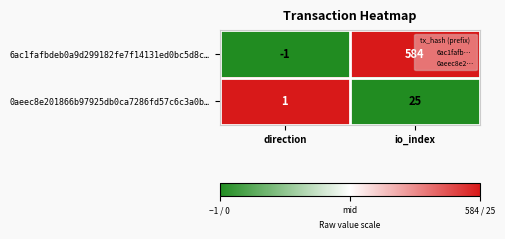

At which label is 0aeec8e201866b97925db0ca7286fd57c6c3a0b… closest to 13?

direction